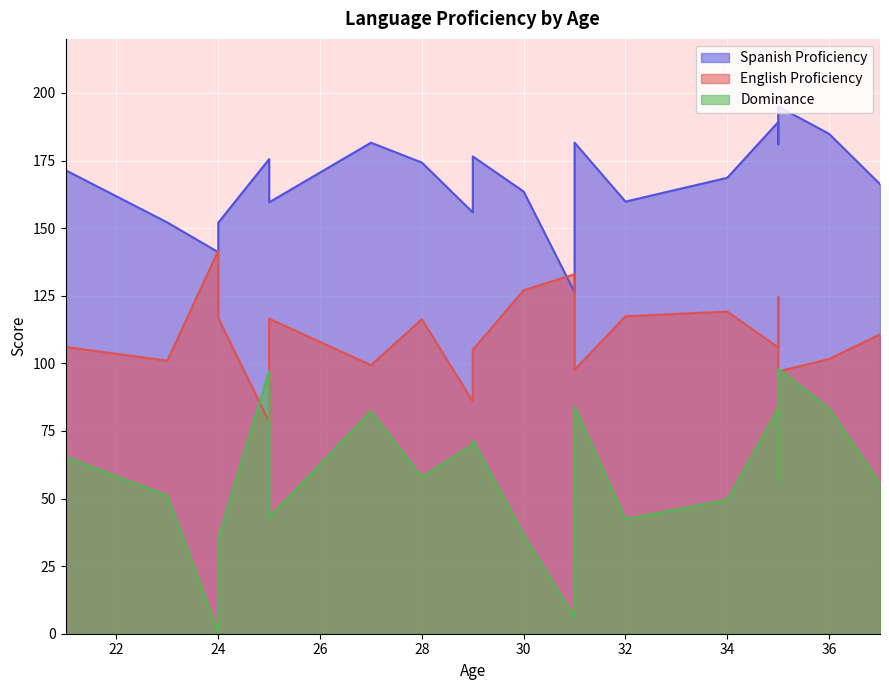

What is the difference between the highest and lowest values at 24?

116.8